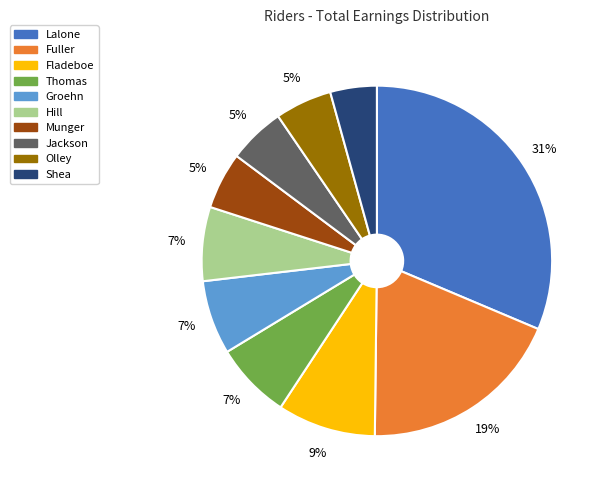

Count the number of slices in the pie.

10